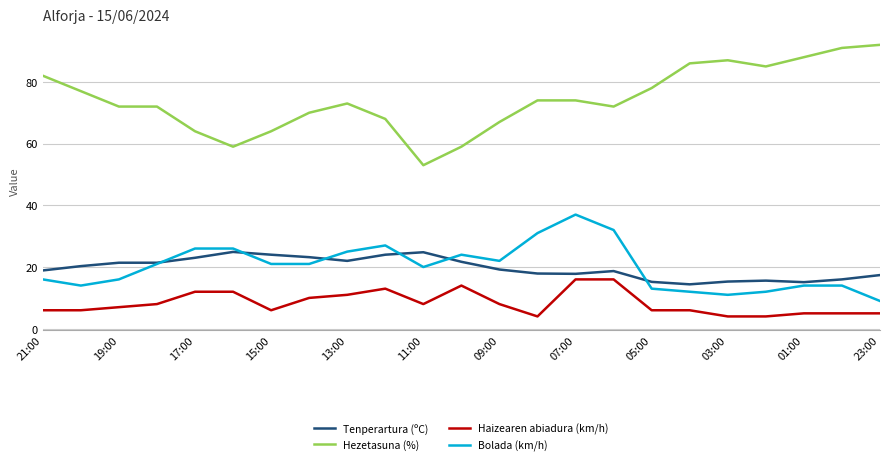

Which series has the widest spread of values?

Hezetasuna (%)